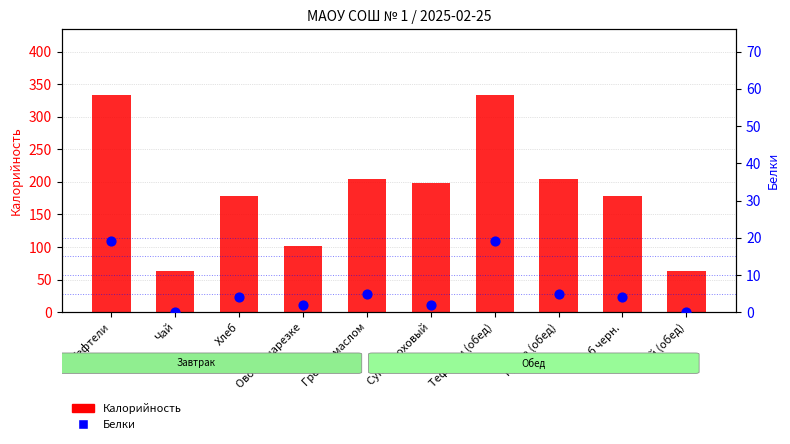

What are all the series names shown in the legend?

Калорийность, Белки